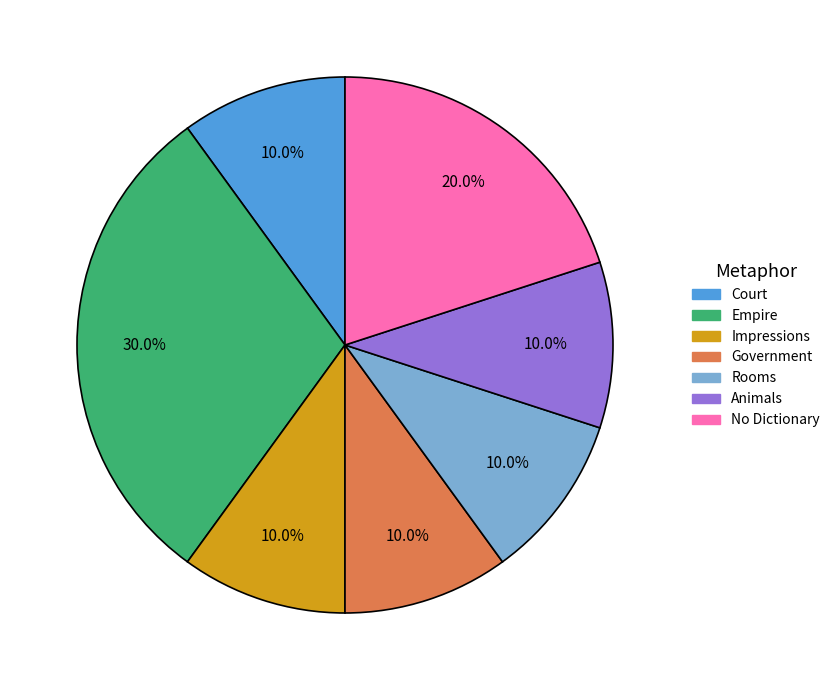

To the nearest percent, what is the difference between the largest and smallest slice percentages?

20%